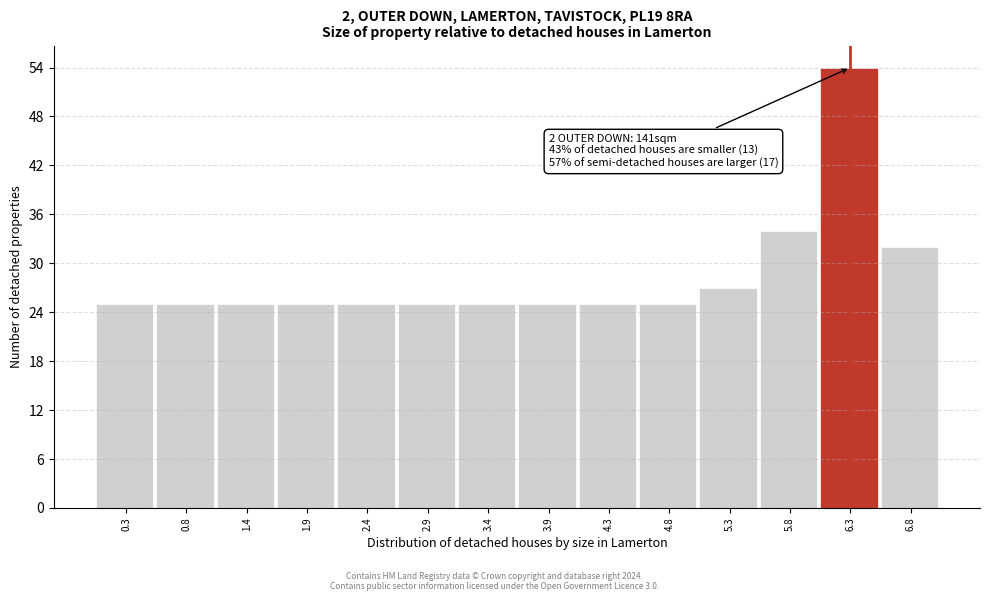

Over which range of the x-axis is the bar tallest?

6.1 to 6.6